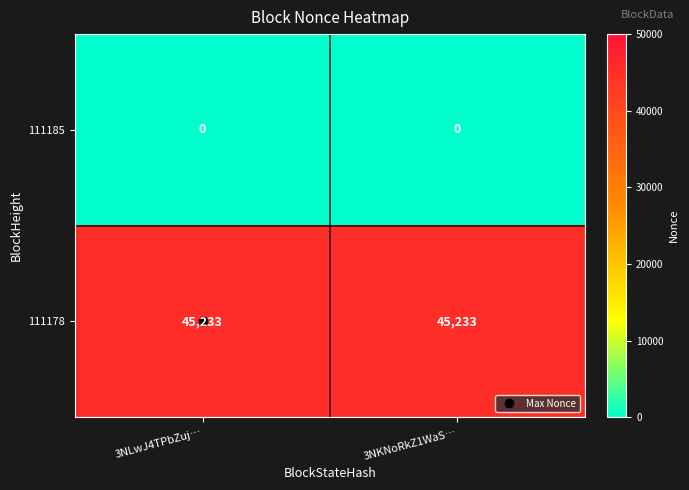

Count the number of categories in the chart.

2